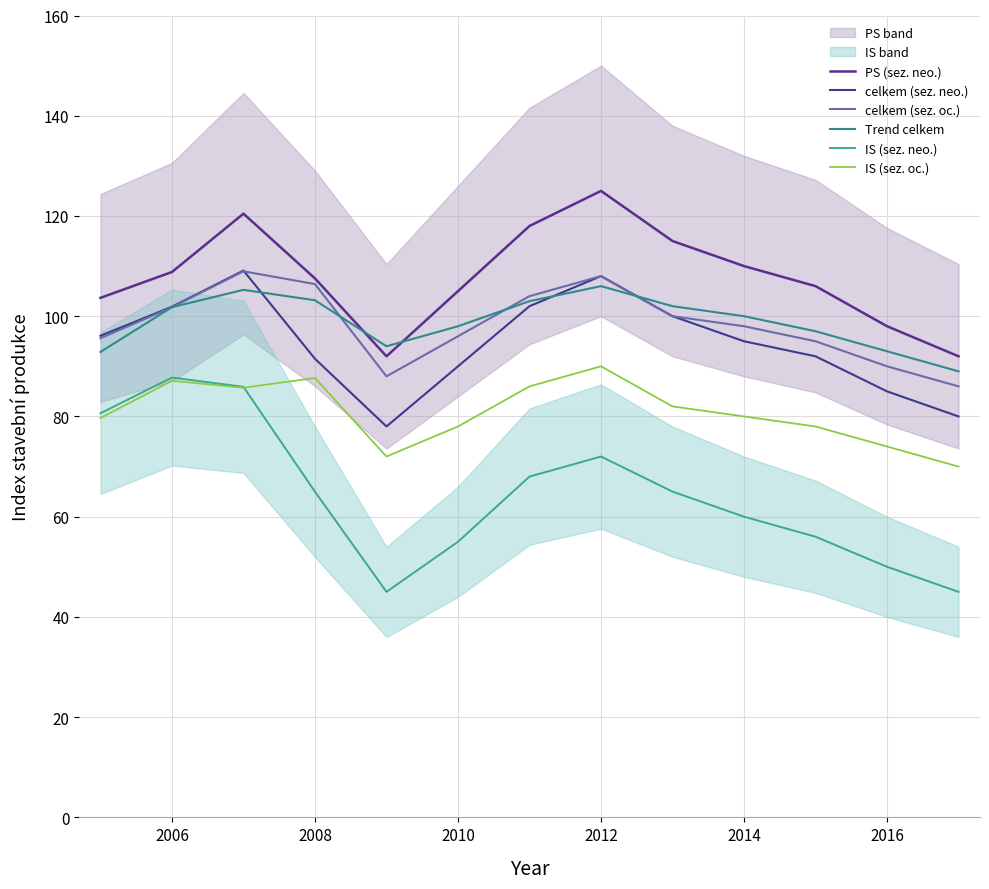

Reading left to right, extract all data points from this chart.

PS (sez. neo.): 103.7	108.8	120.5	107.5	92.0	105.0	118.0	125.0	115.0	110.0	106.0	98.0	92.0
celkem (sez. neo.): 96.1	101.9	109.1	91.5	78.0	90.0	102.0	108.0	100.0	95.0	92.0	85.0	80.0
celkem (sez. oc.): 95.6	101.8	109.0	106.4	88.0	96.0	104.0	108.0	100.0	98.0	95.0	90.0	86.0
Trend celkem: 92.9	101.8	105.3	103.2	94.0	98.0	103.0	106.0	102.0	100.0	97.0	93.0	89.0
IS (sez. neo.): 80.6	87.8	85.9	65.0	45.0	55.0	68.0	72.0	65.0	60.0	56.0	50.0	45.0
IS (sez. oc.): 79.7	87.1	85.7	87.7	72.0	78.0	86.0	90.0	82.0	80.0	78.0	74.0	70.0